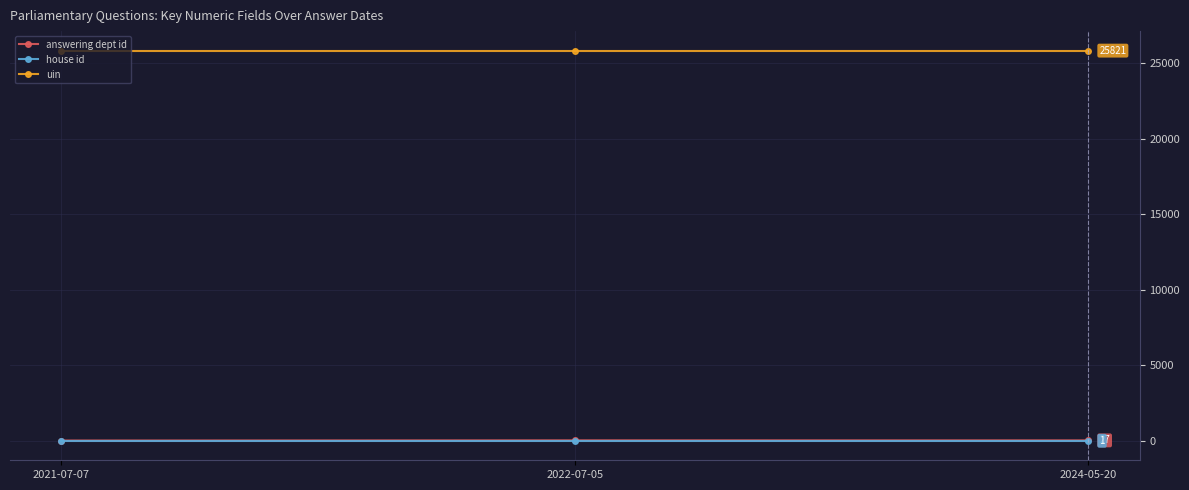

What is the greatest value displayed?

25821